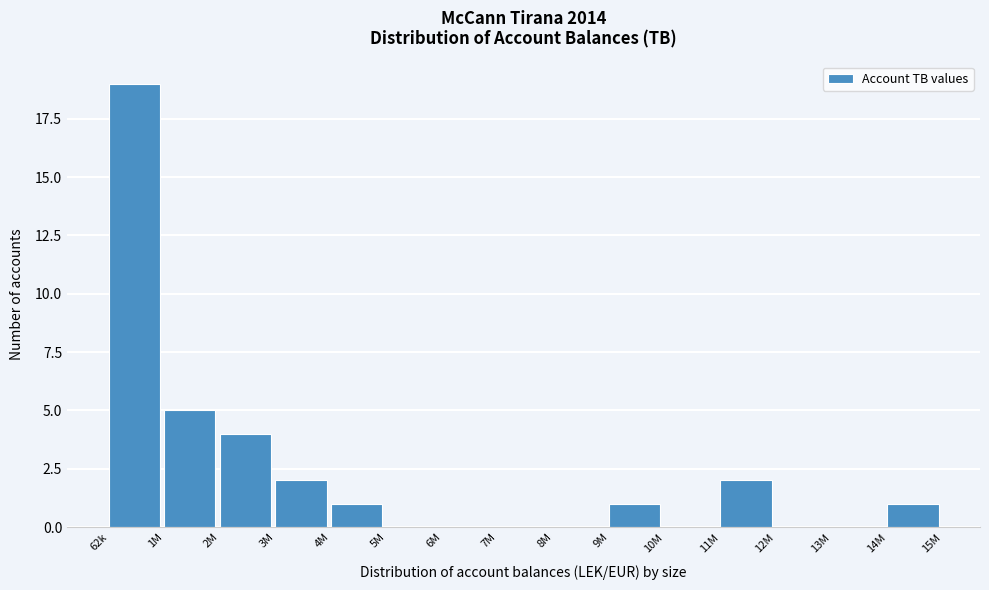

Reading left to right, transcribe all the data shown in this chart.

62k=19	1M=5	2M=4	3M=2	4M=1	5M=0	6M=0	7M=0	8M=0	9M=1	10M=0	11M=2	12M=0	13M=0	14M=1